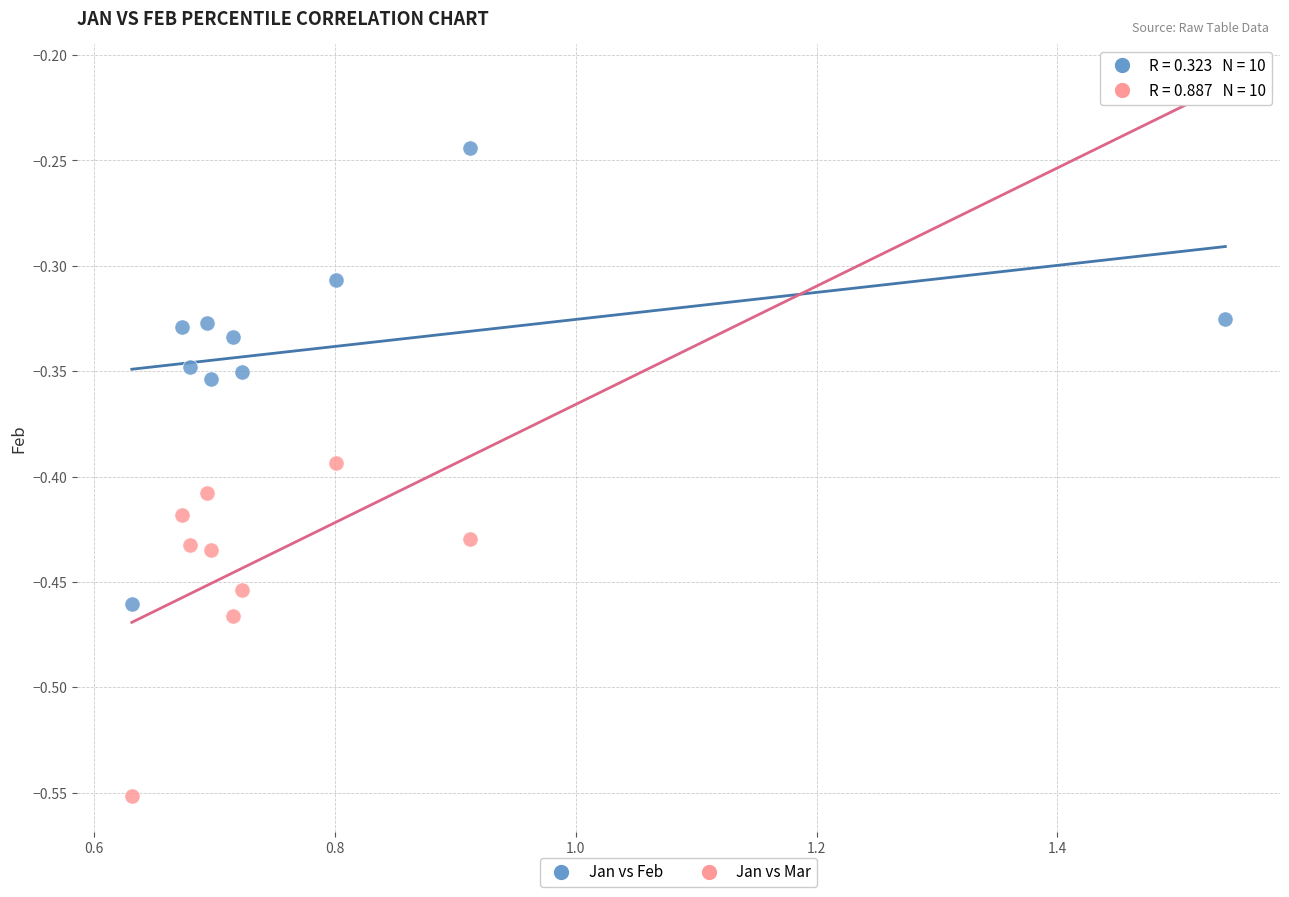

Across all data points, what is the range of Y values (max minus min)?

0.3